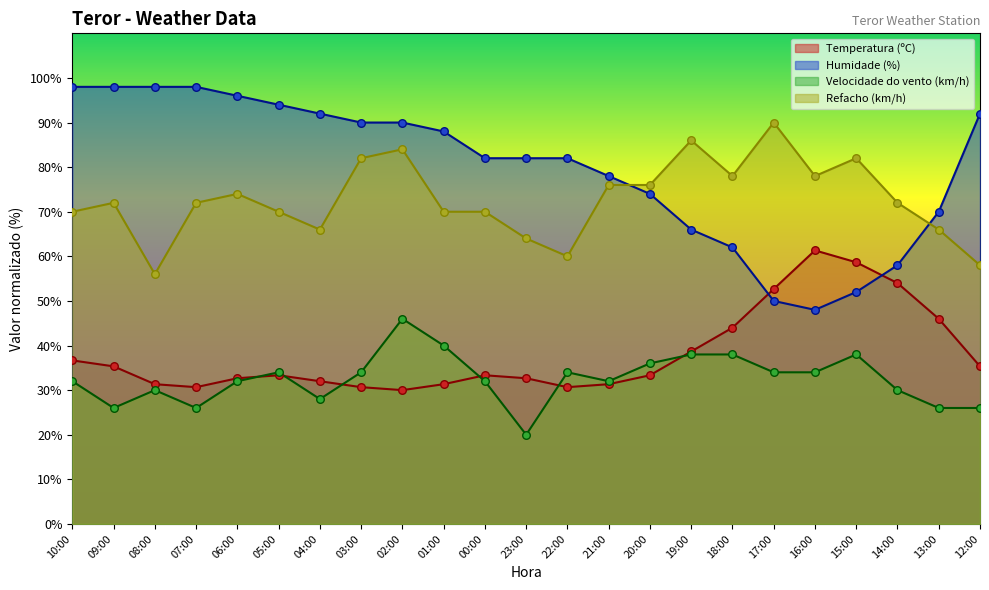

Is the value of Velocidade do vento (km/h) at 04:00 greater than the value of Refacho (km/h) at 19:00?

No